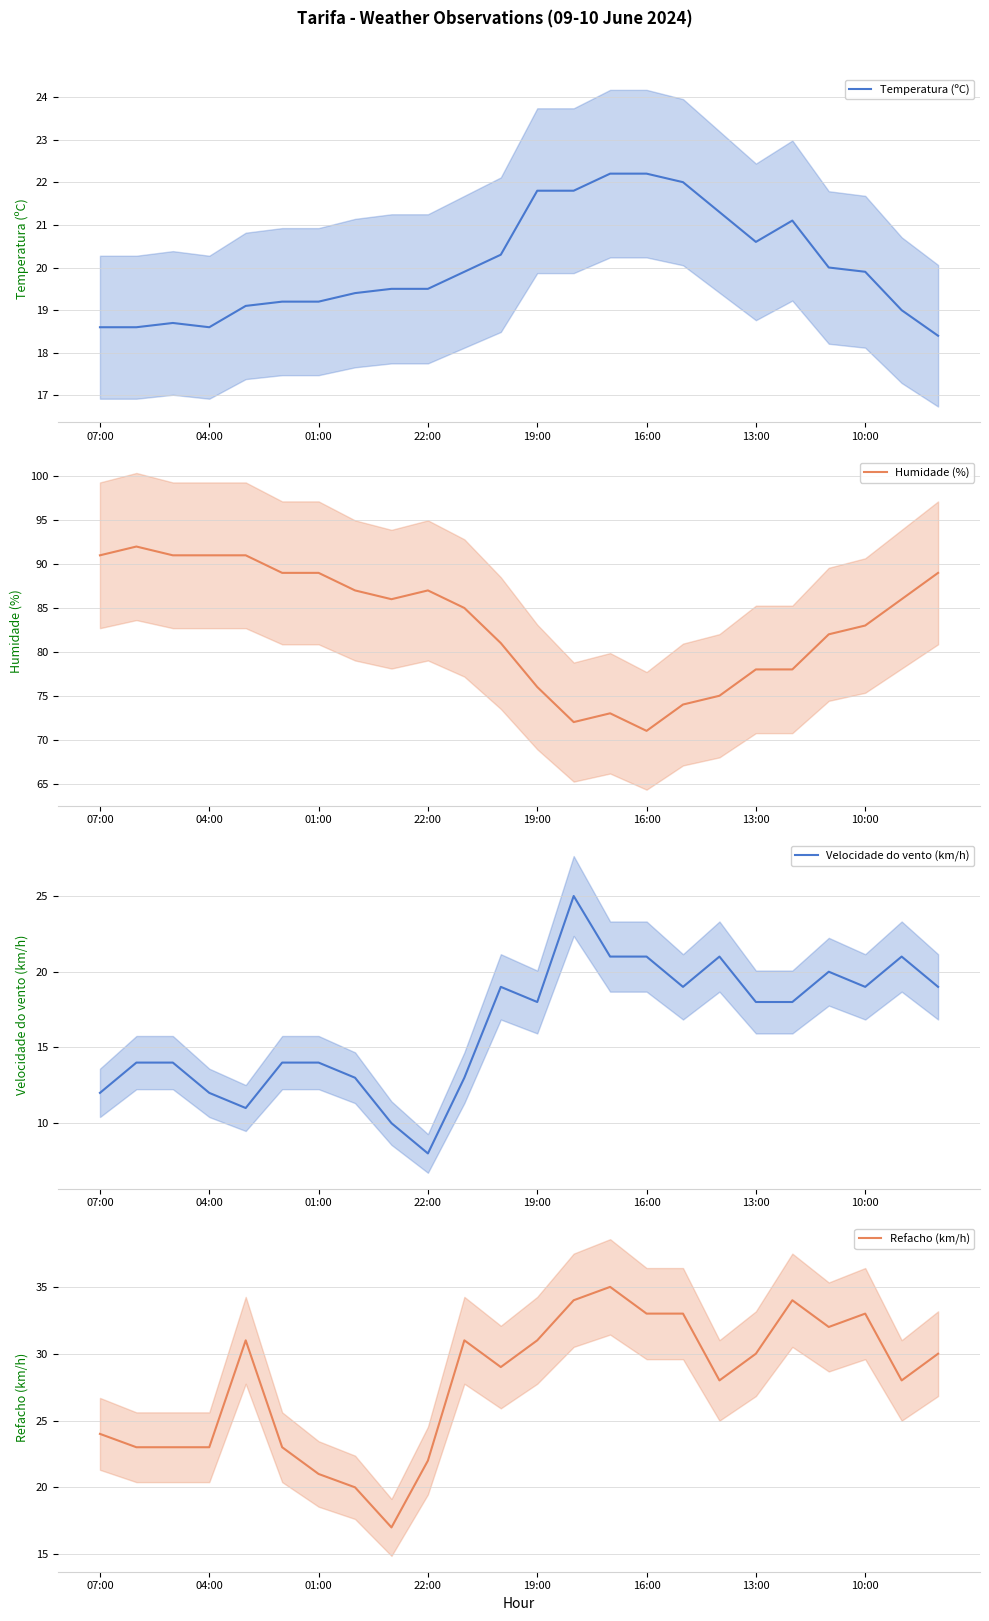

What is the maximum value for Temperatura (ºC)?

22.2